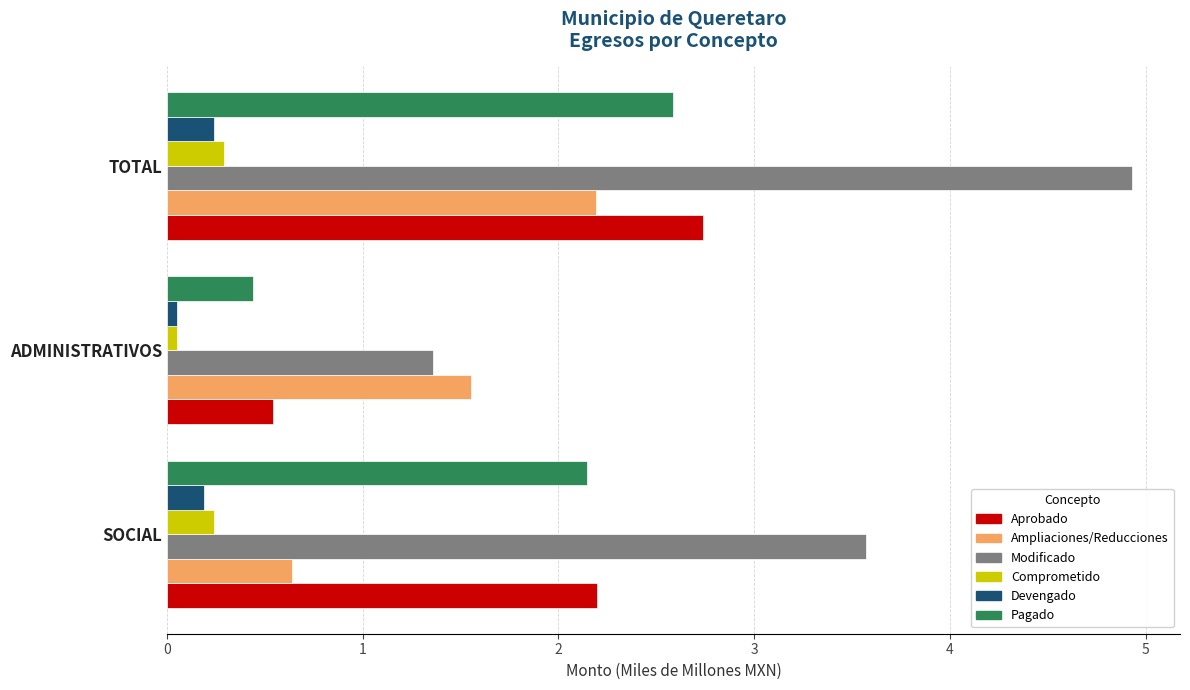

What is the smallest value displayed?

0.1